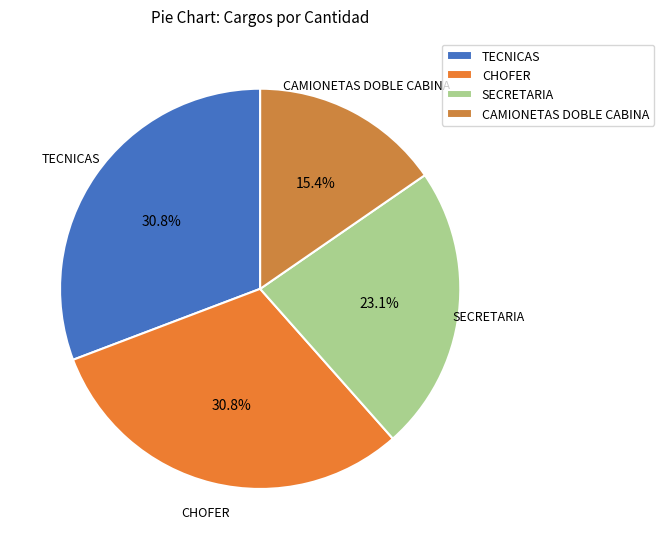

Is there a majority slice in this chart?

No